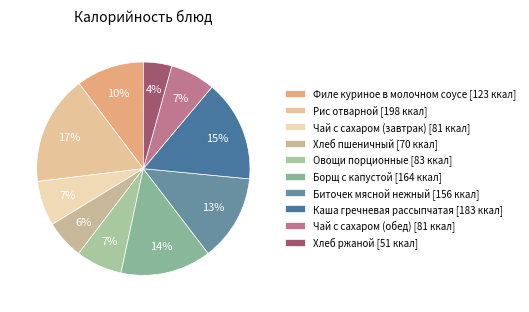

Is there a majority slice in this chart?

No